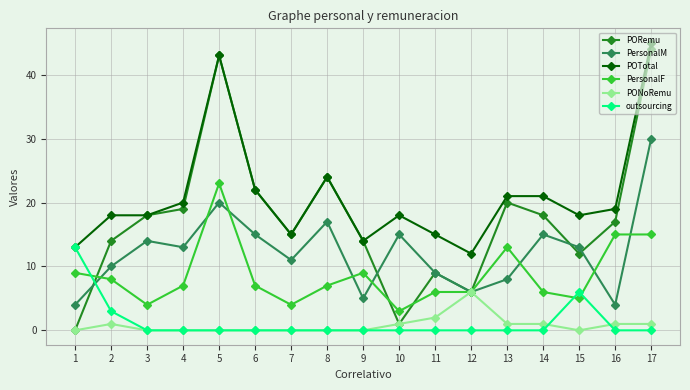

At which label does PORemu reach its minimum?

1